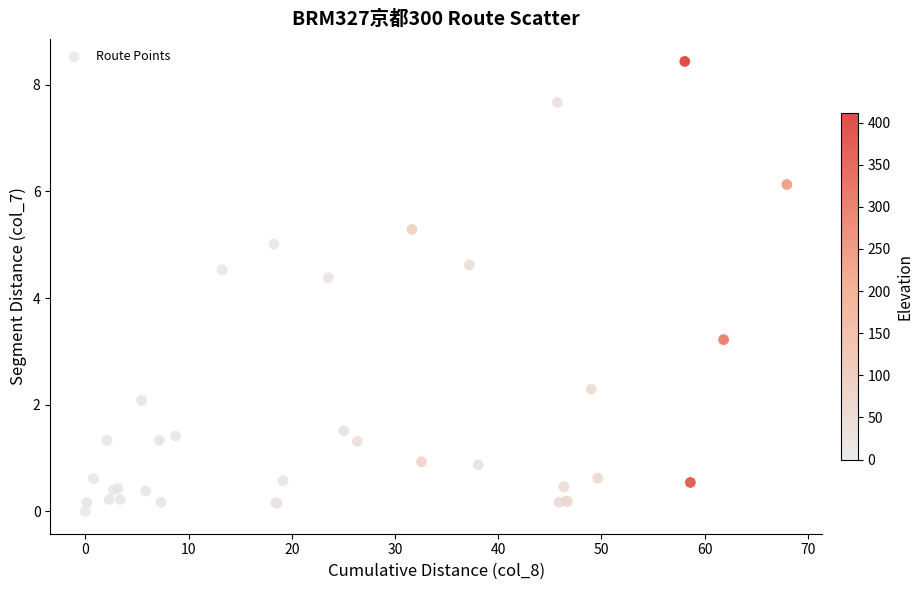

What Y value in the scatter plot is closest to 4?

4.4